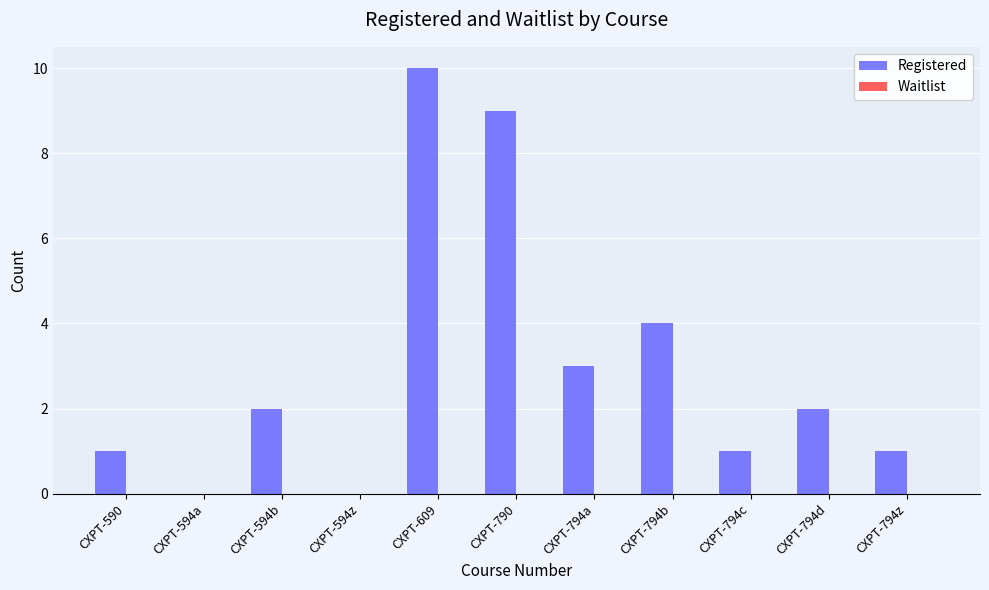

Between CXPT-790 and CXPT-794a, which is larger?

CXPT-790